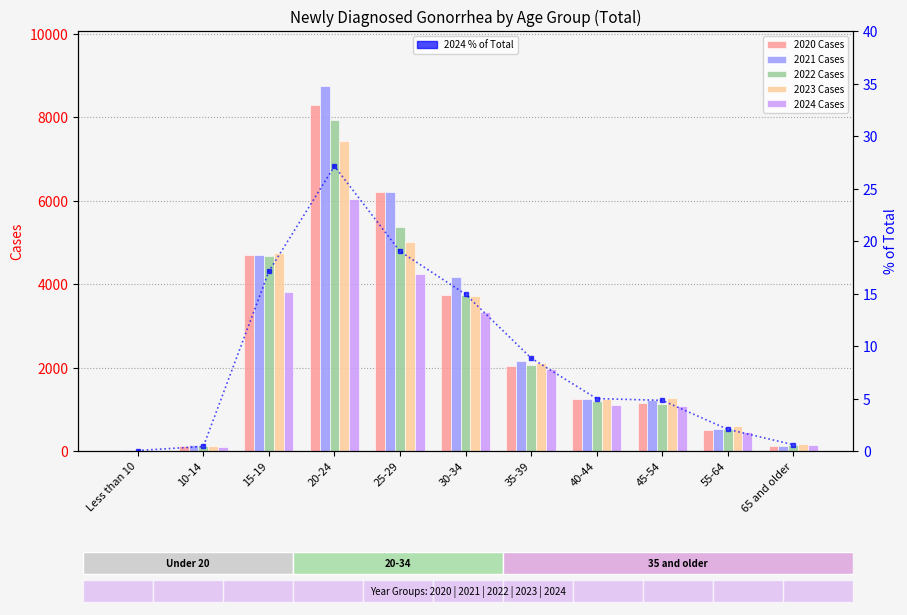

What is the value of the 2020 Cases bar at the 2nd from the left?

120.0